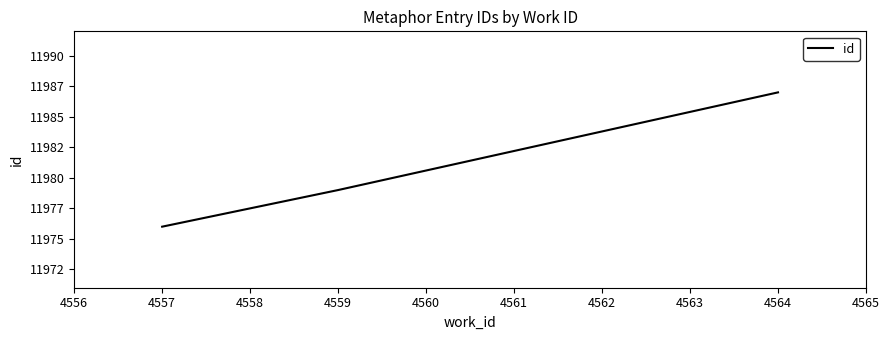

Rank the categories by value from lowest to highest.

4557, 4559, 4564